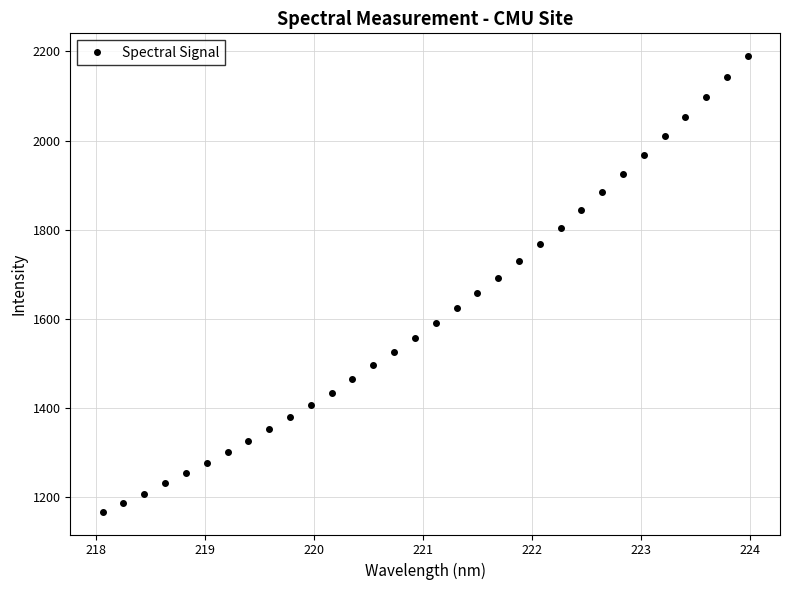

What is the sum of all values?

51559.0